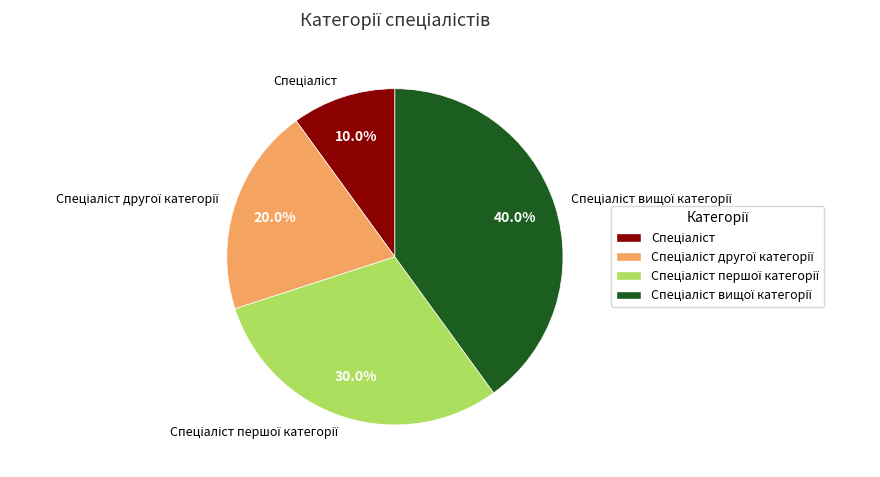

Does any single category account for the majority?

No